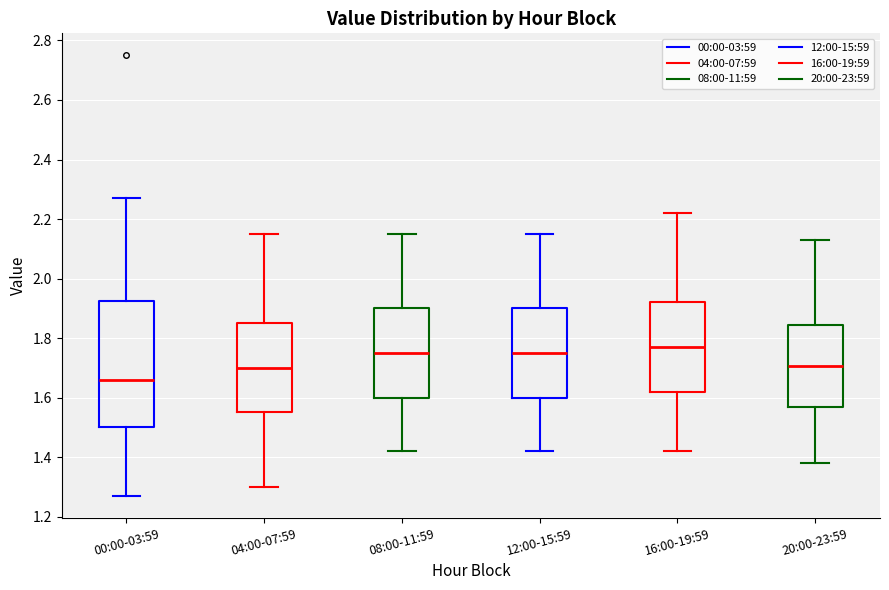

Reading left to right, read every box against the y-axis: the position of its median line, the range the box covers, and the ends of its whiskers. The values are not printed on the chart, so give them approximately, as read against the axis.

00:00-03:59: median 1.66, box 1.50 to 1.92, whiskers 1.28 to 2.28
04:00-07:59: median 1.70, box 1.56 to 1.86, whiskers 1.30 to 2.16
08:00-11:59: median 1.76, box 1.60 to 1.90, whiskers 1.42 to 2.16
12:00-15:59: median 1.76, box 1.60 to 1.90, whiskers 1.42 to 2.16
16:00-19:59: median 1.78, box 1.62 to 1.92, whiskers 1.42 to 2.22
20:00-23:59: median 1.70, box 1.56 to 1.84, whiskers 1.38 to 2.14